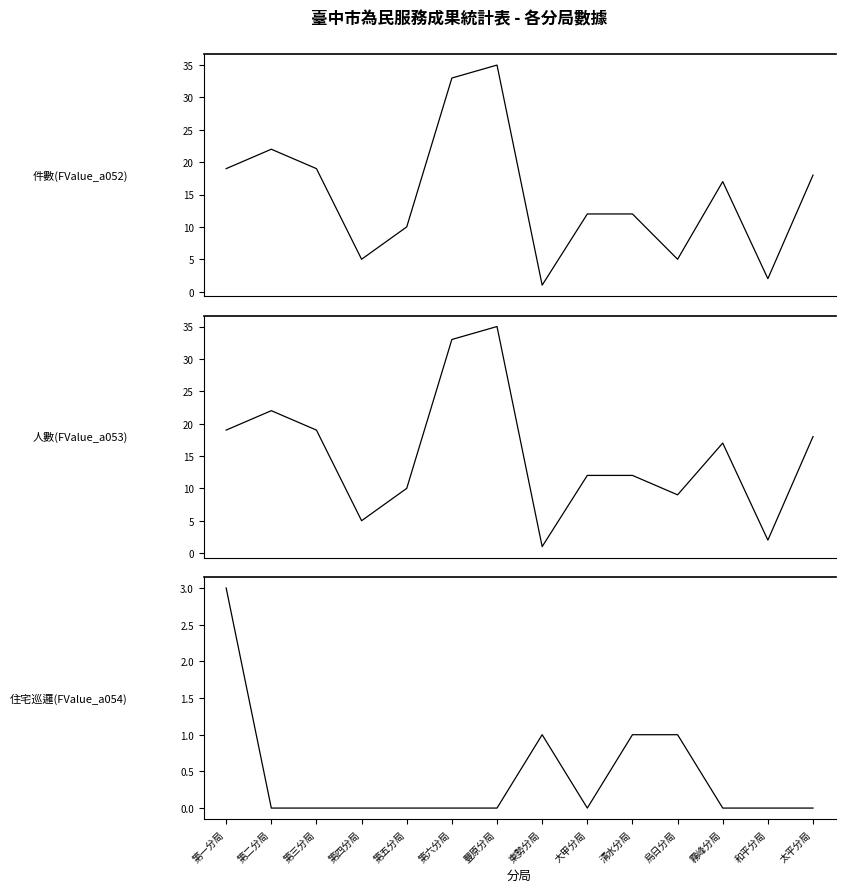

What is the highest value of the 人數(FValue_a053) series?

35